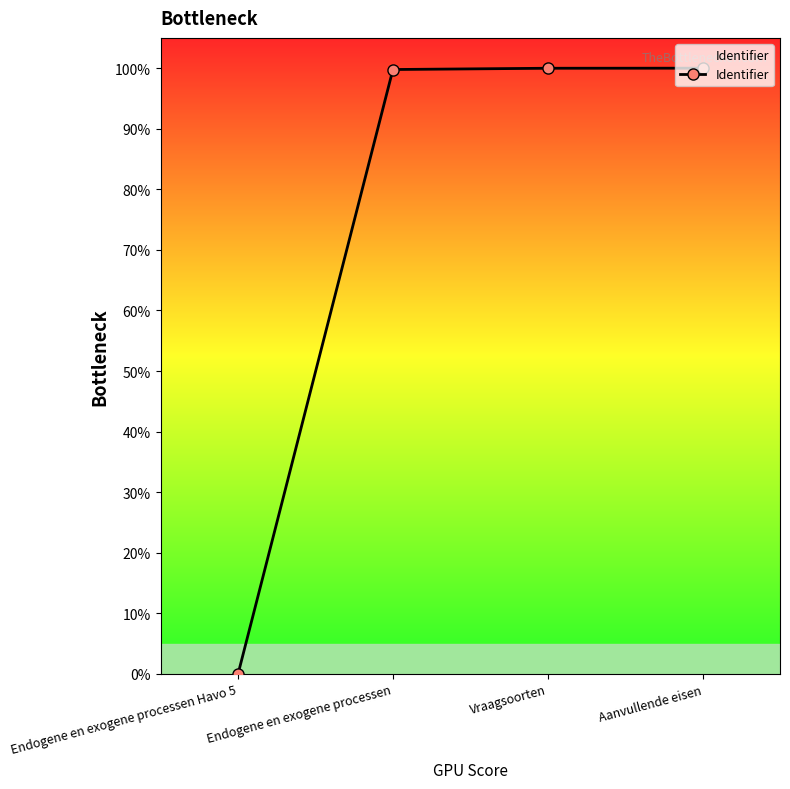

What is the sum of all values?

299.8